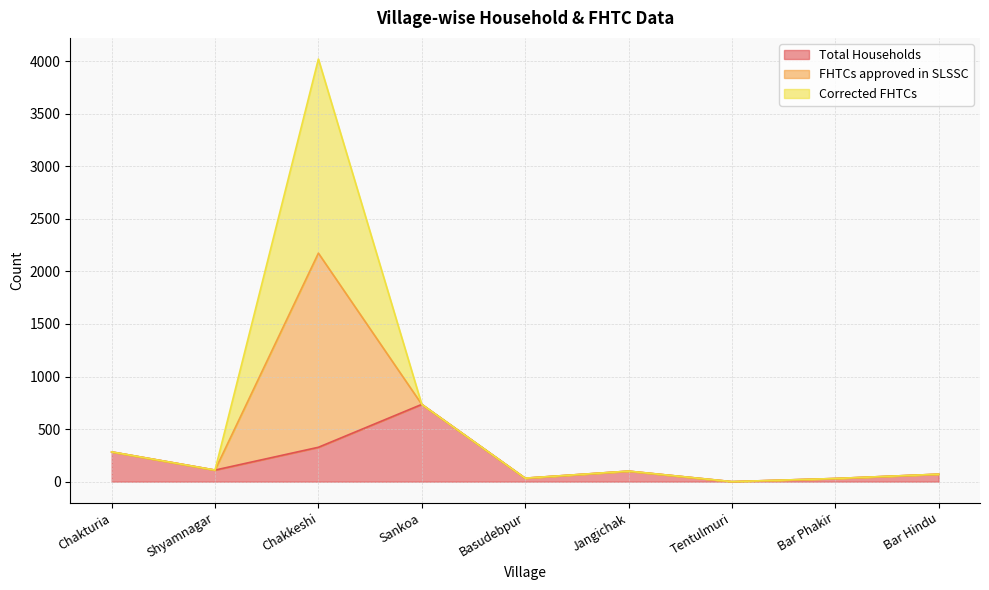

True or false: Total Households and FHTCs approved in SLSSC intersect in this chart.

False